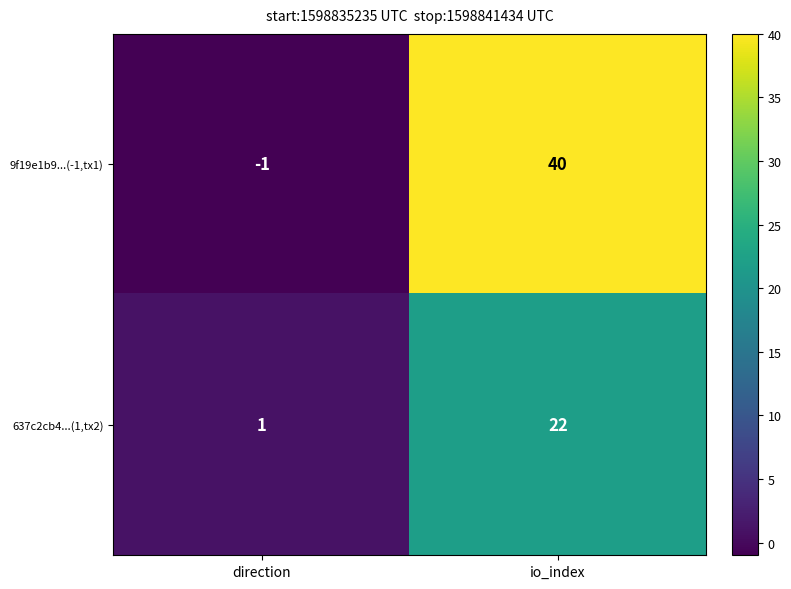

What is the average value of the 637c2cb4...(1,tx2) series?

12